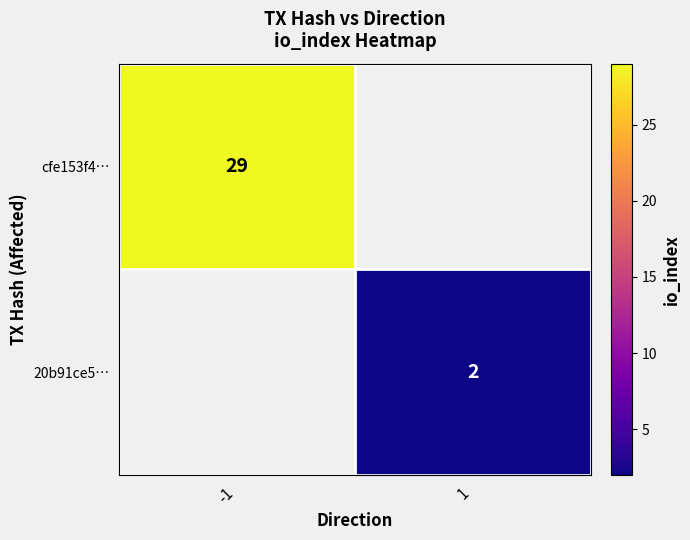

Between 1 and -1, which is larger?

-1